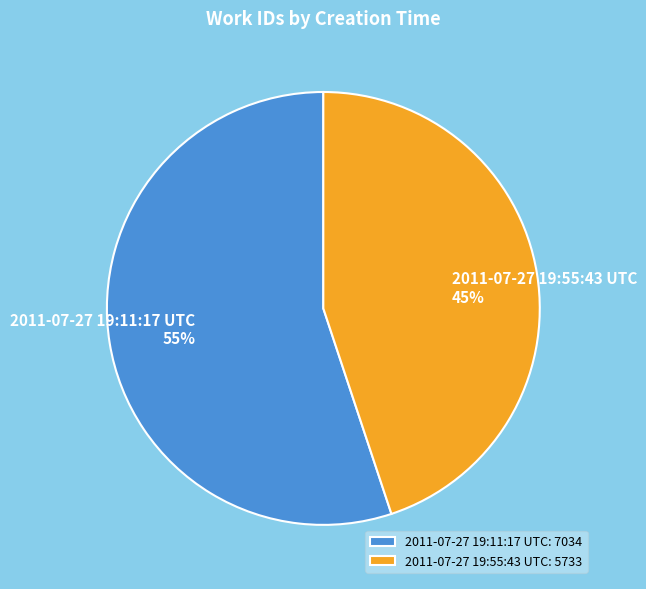

Which slice is the largest?

2011-07-27 19:11:17 UTC